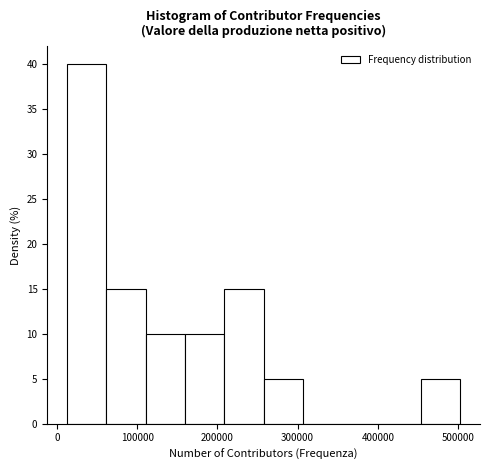

Reading left to right, list every bar in this chart as the range it spans on the x-axis followed by its height. Neither the bar edges nor the heights are printed on the chart, so give them approximately, as read against the axes.

10000 to 60000: 40
60000 to 110000: 15
110000 to 160000: 10
160000 to 210000: 10
210000 to 260000: 15
260000 to 310000: 5
310000 to 360000: 0
360000 to 400000: 0
400000 to 450000: 0
450000 to 500000: 5